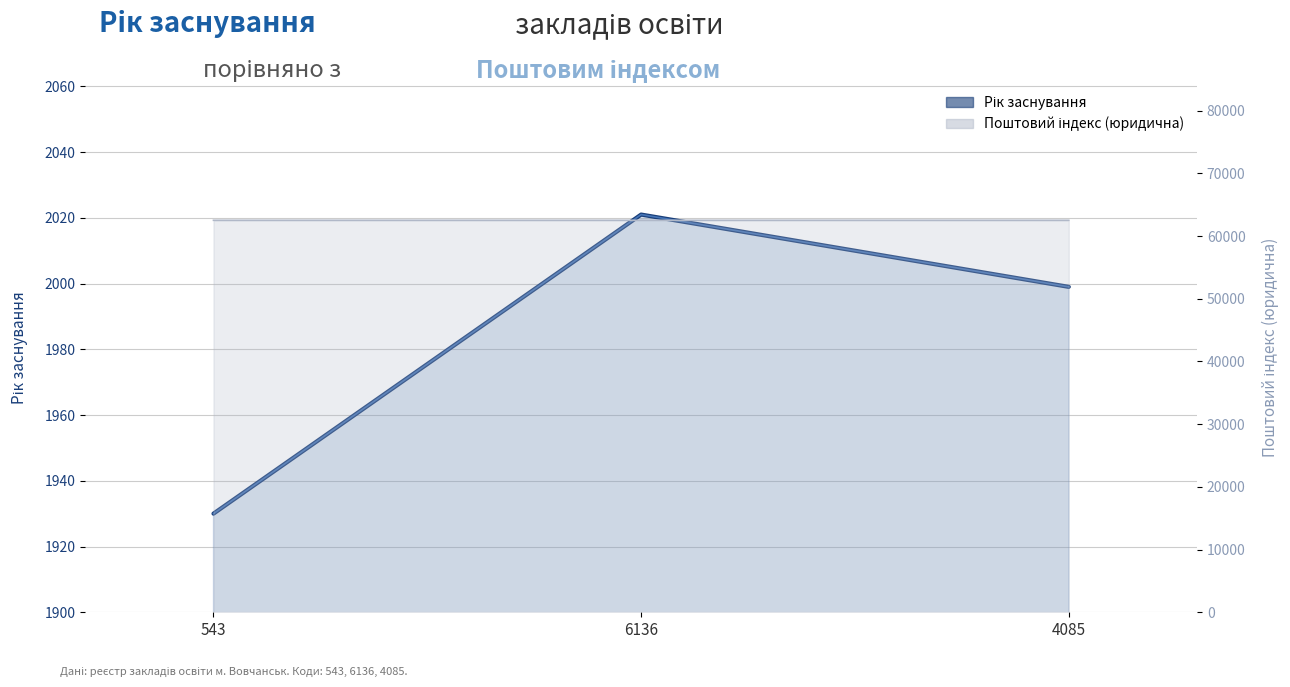

Is it true that Рік заснування (avg) equals 935 at 6136?

False